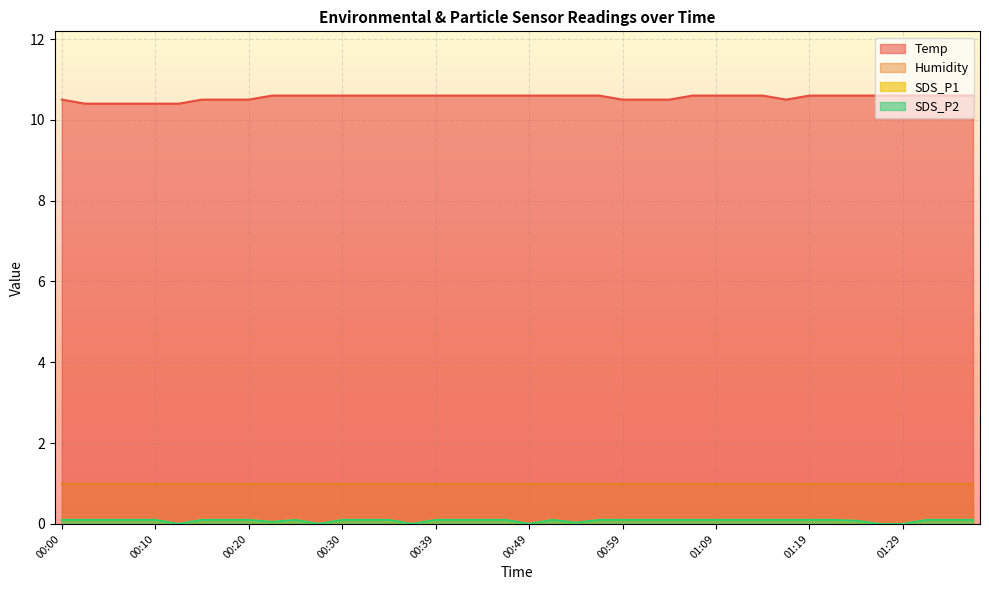

In SDS_P2, how many points are higher than both neighbors (excluding endpoints)?

2